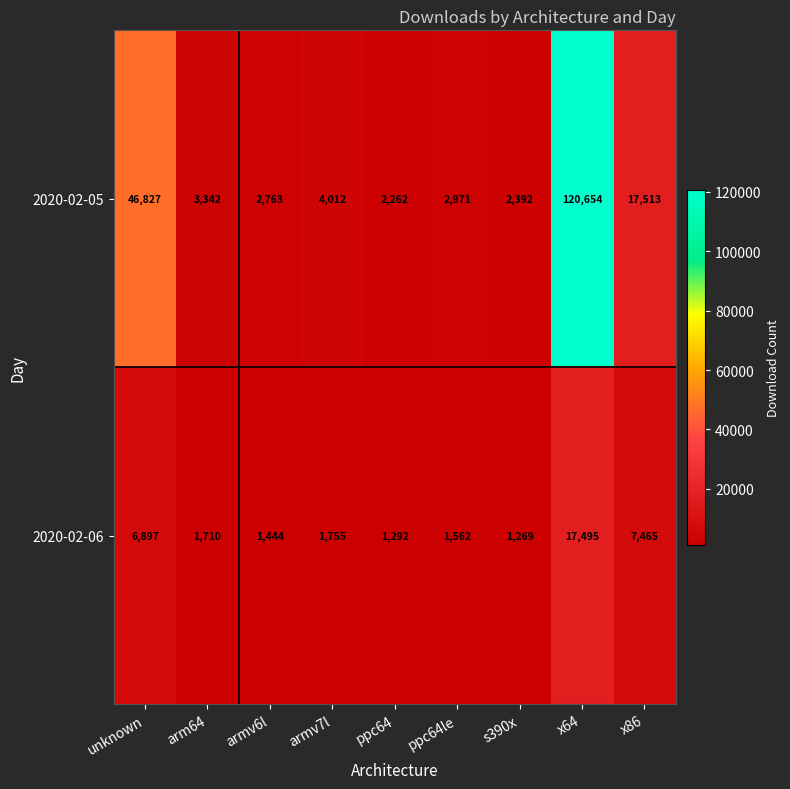

Between armv7l and x64, which series saw the biggest shift?

2020-02-05